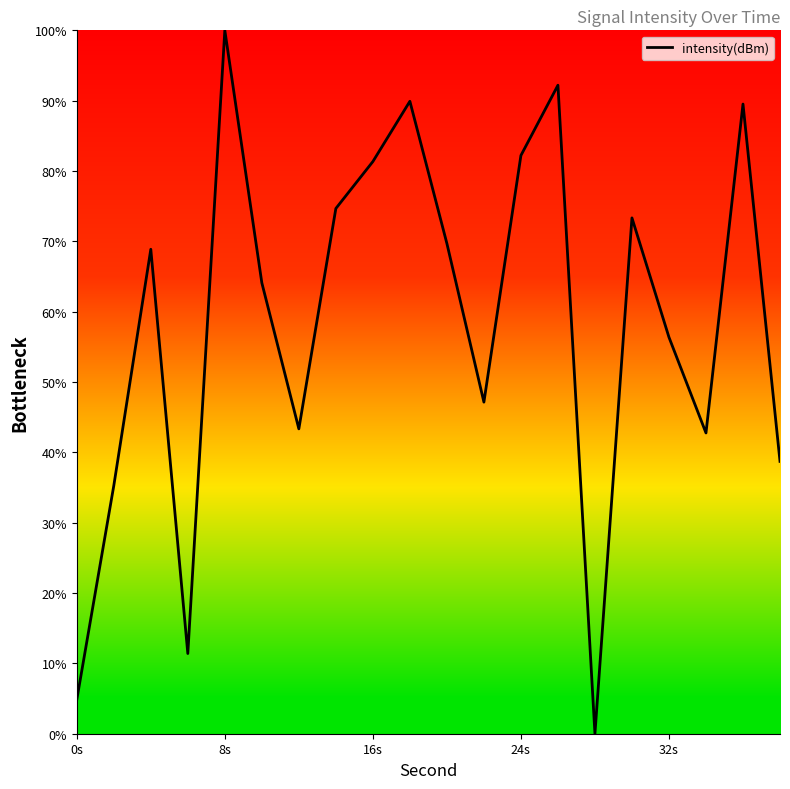

What is the value of the 6th point from the left?

64.1